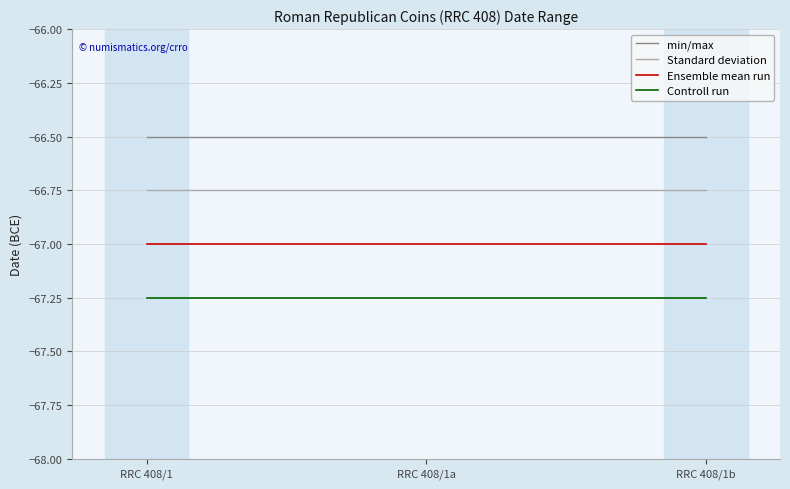

What are all the series names shown in the legend?

min/max, Standard deviation, Ensemble mean run, Controll run